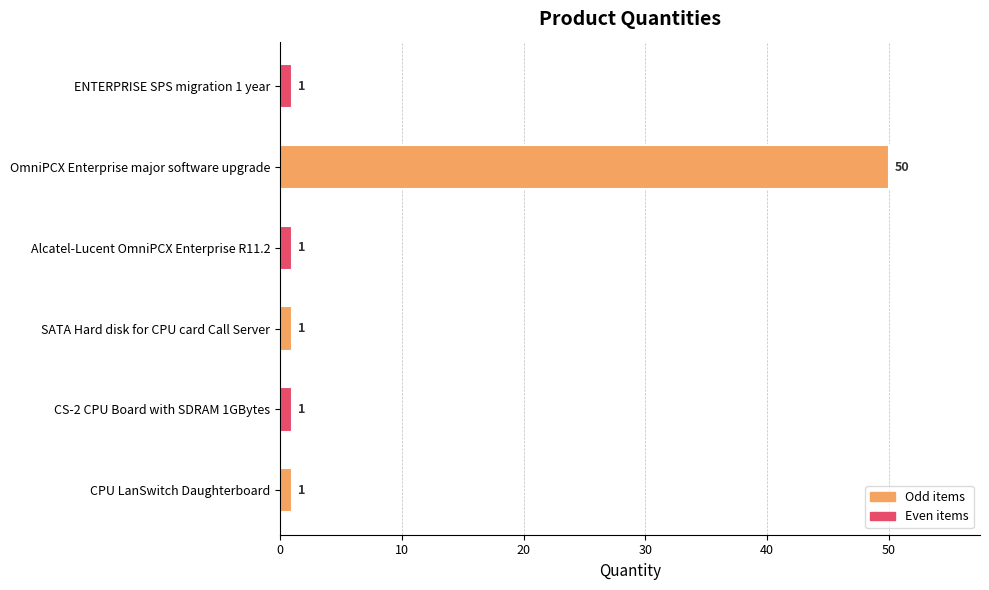

Reading top to bottom, list all the values displayed in this chart.

1	50	1	1	1	1